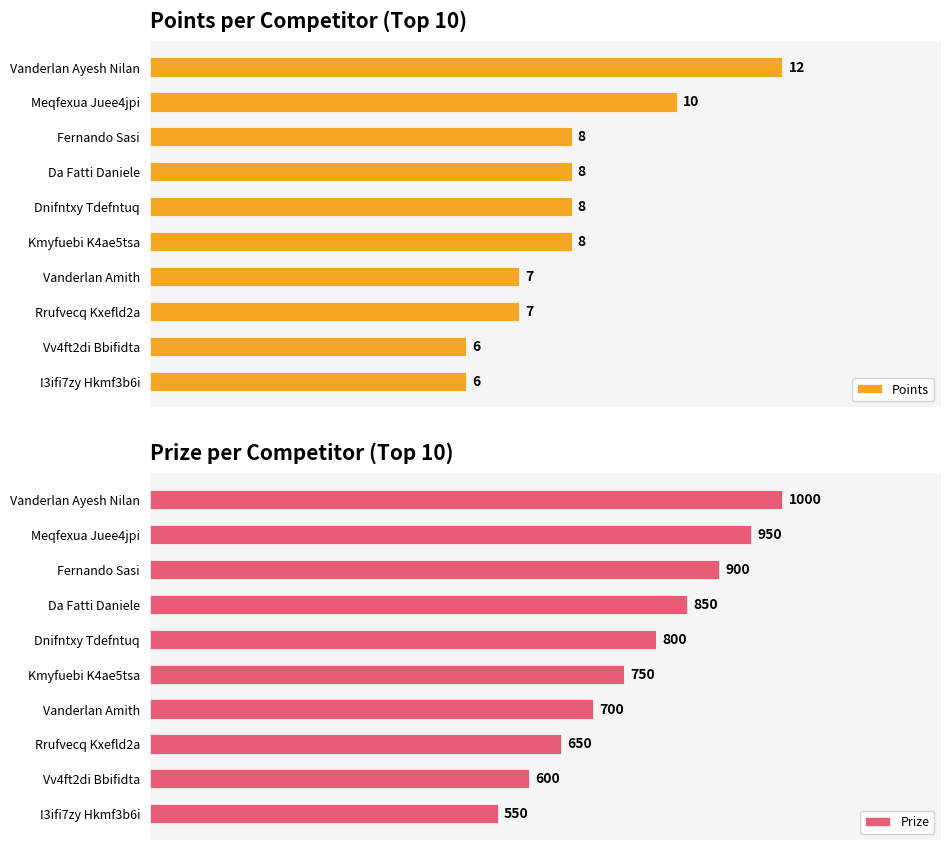

How many groups of bars are there?

10